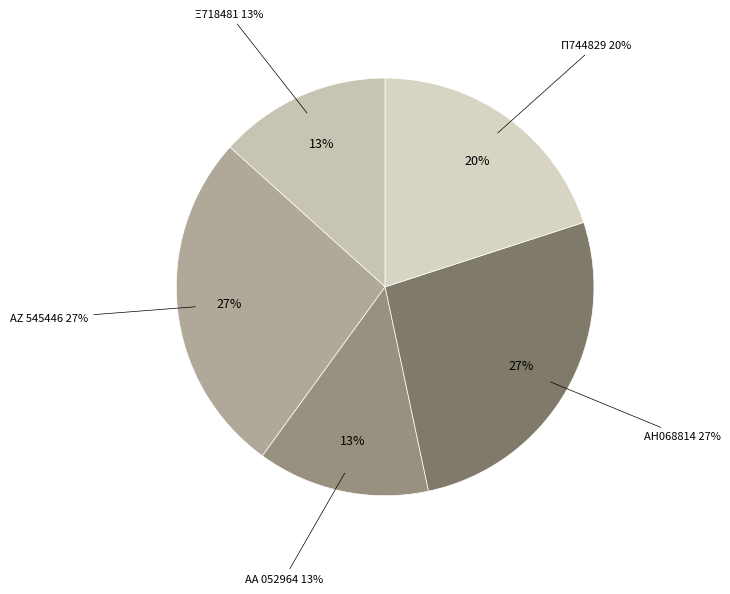

Which category has the biggest portion of the pie?

ΑΖ 545446